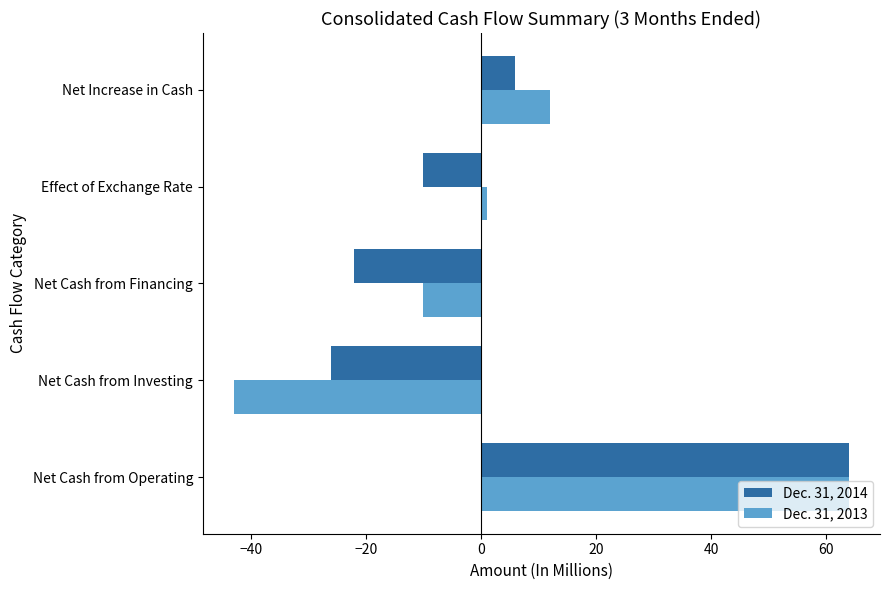

The Dec. 31, 2013 series shows -10 at Net Cash from Financing. True or false?

True